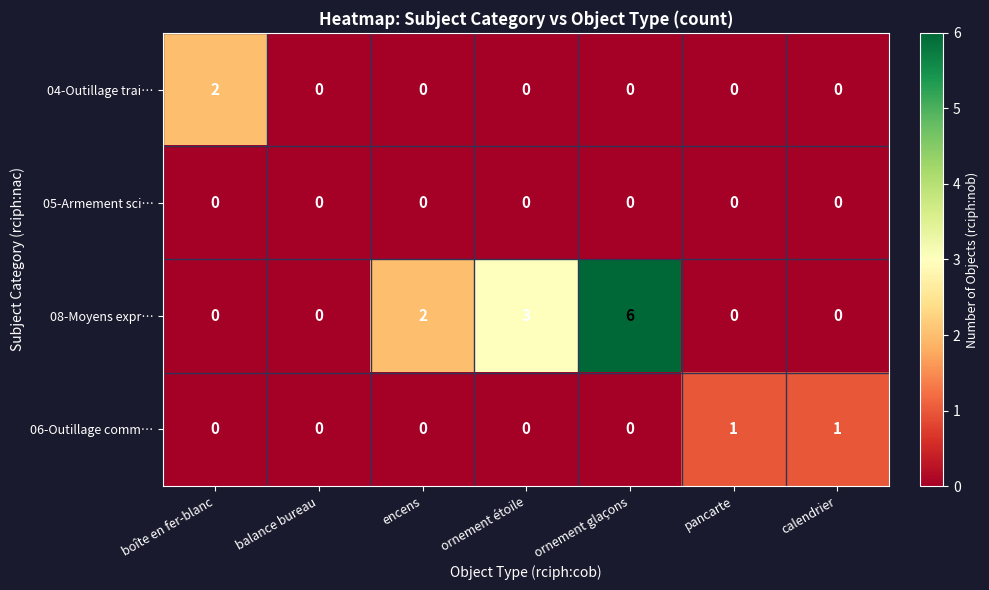

At which category is the sum across all series the highest?

ornement glaçons